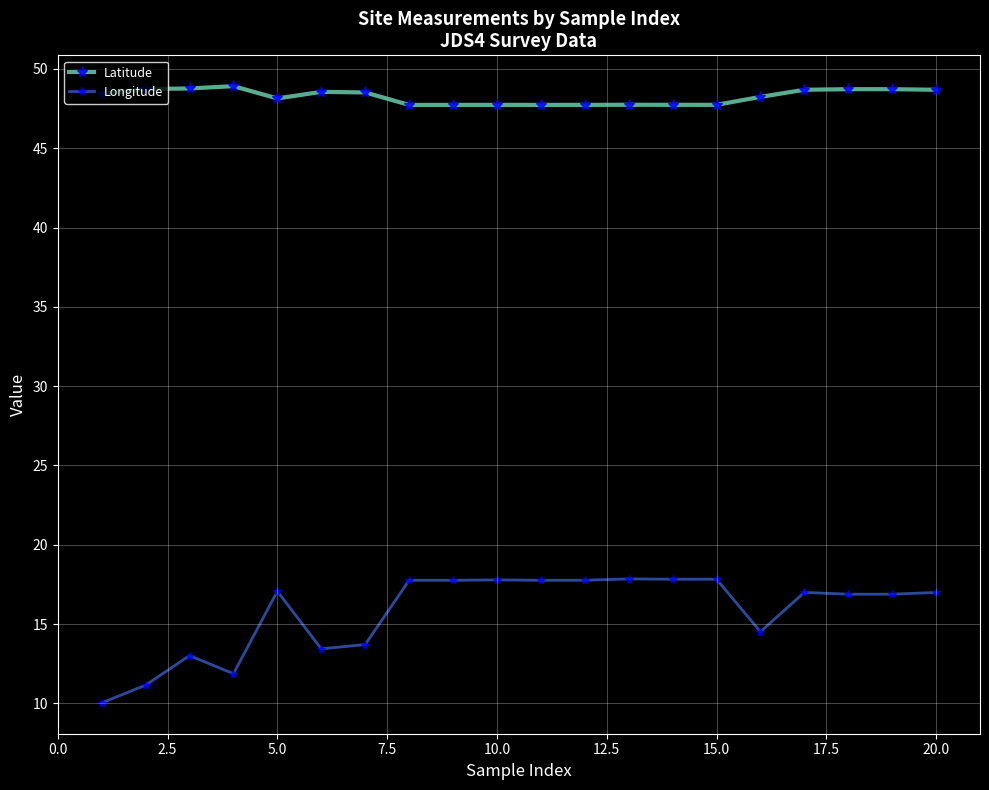

What is the difference between the maximum and minimum values in the Latitude series?

1.2